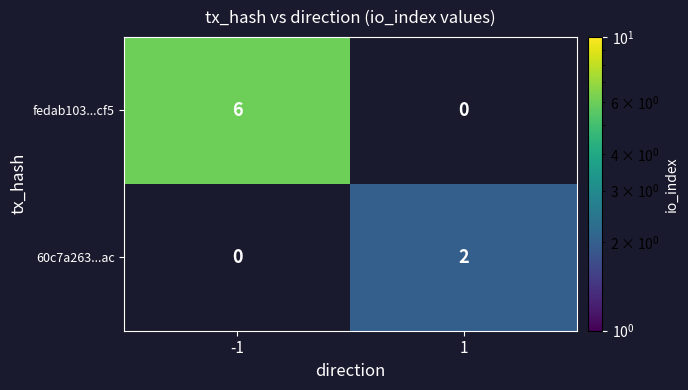

Is it true that 60c7a263...ac equals 0 at 1?

False